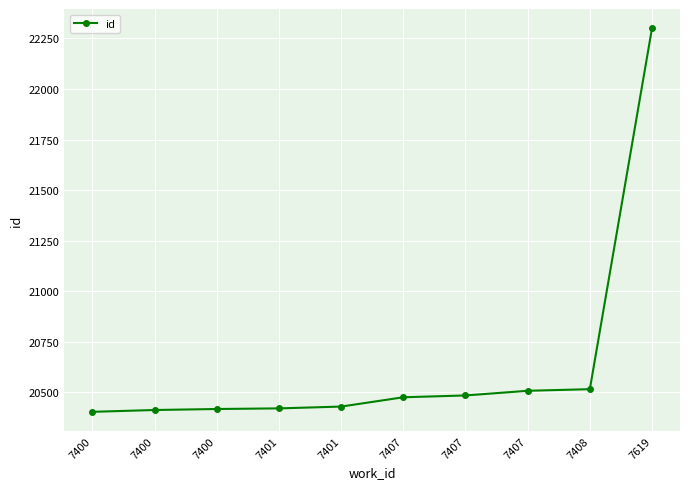

How many data points are less than 20476?

5